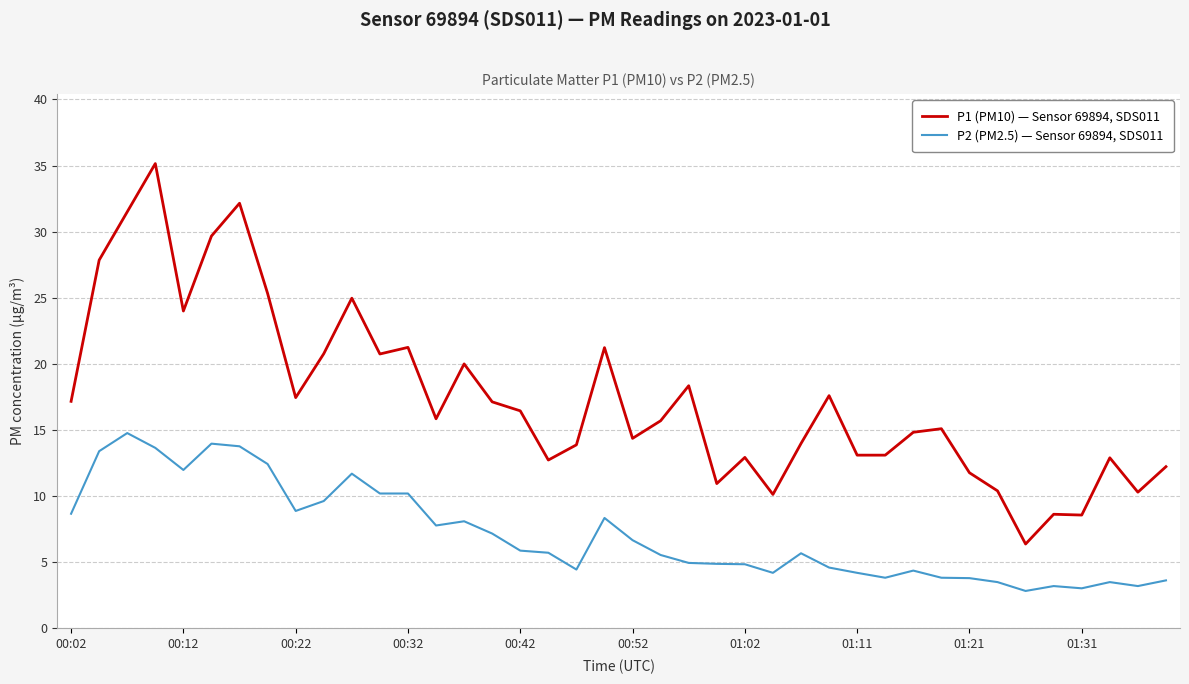

In P1 (PM10) — Sensor 69894, SDS011, how many points are higher than both neighbors (excluding endpoints)?

12